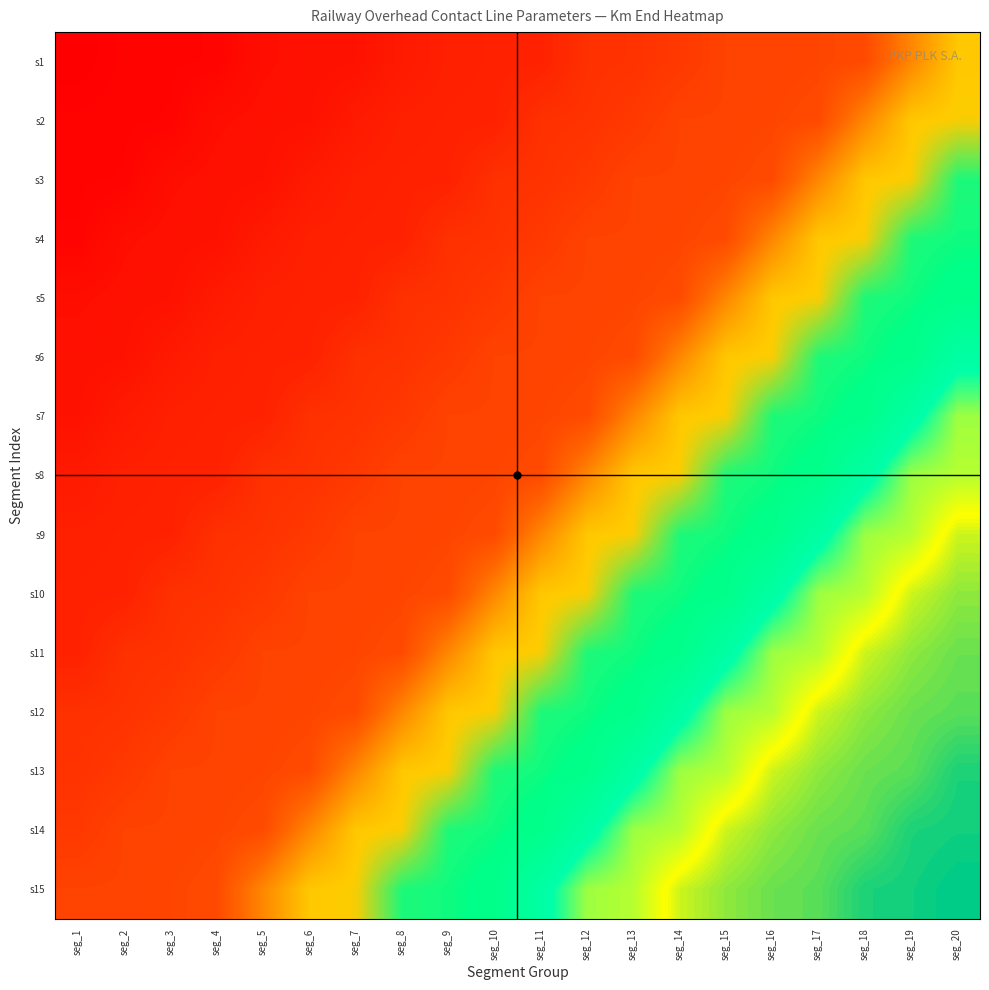

Reading left to right, list all the values displayed in this chart.

s1: seg_1=3.7	seg_2=6.6	seg_3=7.0	seg_4=7.5	seg_5=15.3	seg_6=17.4	seg_7=18.3	seg_8=24.4	seg_9=28.8	seg_10=29.7	seg_11=30.2	seg_12=41.8	seg_13=43.3	seg_14=48.0	seg_15=55.5	seg_16=55.8	seg_17=57.7	seg_18=61.5	seg_19=103.4	seg_20=143.0
s2: seg_1=6.6	seg_2=7.0	seg_3=7.5	seg_4=15.3	seg_5=17.4	seg_6=18.3	seg_7=24.4	seg_8=28.8	seg_9=29.7	seg_10=30.2	seg_11=41.8	seg_12=43.3	seg_13=48.0	seg_14=55.5	seg_15=55.8	seg_16=57.7	seg_17=61.5	seg_18=103.4	seg_19=143.0	seg_20=146.7
s3: seg_1=7.0	seg_2=7.5	seg_3=15.3	seg_4=17.4	seg_5=18.3	seg_6=24.4	seg_7=28.8	seg_8=29.7	seg_9=30.2	seg_10=41.8	seg_11=43.3	seg_12=48.0	seg_13=55.5	seg_14=55.8	seg_15=57.7	seg_16=61.5	seg_17=103.4	seg_18=143.0	seg_19=146.7	seg_20=187.1
s4: seg_1=7.5	seg_2=15.3	seg_3=17.4	seg_4=18.3	seg_5=24.4	seg_6=28.8	seg_7=29.7	seg_8=30.2	seg_9=41.8	seg_10=43.3	seg_11=48.0	seg_12=55.5	seg_13=55.8	seg_14=57.7	seg_15=61.5	seg_16=103.4	seg_17=143.0	seg_18=146.7	seg_19=187.1	seg_20=189.9
s5: seg_1=15.3	seg_2=17.4	seg_3=18.3	seg_4=24.4	seg_5=28.8	seg_6=29.7	seg_7=30.2	seg_8=41.8	seg_9=43.3	seg_10=48.0	seg_11=55.5	seg_12=55.8	seg_13=57.7	seg_14=61.5	seg_15=103.4	seg_16=143.0	seg_17=146.7	seg_18=187.1	seg_19=189.9	seg_20=195.5
s6: seg_1=17.4	seg_2=18.3	seg_3=24.4	seg_4=28.8	seg_5=29.7	seg_6=30.2	seg_7=41.8	seg_8=43.3	seg_9=48.0	seg_10=55.5	seg_11=55.8	seg_12=57.7	seg_13=61.5	seg_14=103.4	seg_15=143.0	seg_16=146.7	seg_17=187.1	seg_18=189.9	seg_19=195.5	seg_20=230.0
s7: seg_1=18.3	seg_2=24.4	seg_3=28.8	seg_4=29.7	seg_5=30.2	seg_6=41.8	seg_7=43.3	seg_8=48.0	seg_9=55.5	seg_10=55.8	seg_11=57.7	seg_12=61.5	seg_13=103.4	seg_14=143.0	seg_15=146.7	seg_16=187.1	seg_17=189.9	seg_18=195.5	seg_19=230.0	seg_20=268.5
s8: seg_1=24.4	seg_2=28.8	seg_3=29.7	seg_4=30.2	seg_5=41.8	seg_6=43.3	seg_7=48.0	seg_8=55.5	seg_9=55.8	seg_10=57.7	seg_11=61.5	seg_12=103.4	seg_13=143.0	seg_14=146.7	seg_15=187.1	seg_16=189.9	seg_17=195.5	seg_18=230.0	seg_19=268.5	seg_20=273.2
s9: seg_1=28.8	seg_2=29.7	seg_3=30.2	seg_4=41.8	seg_5=43.3	seg_6=48.0	seg_7=55.5	seg_8=55.8	seg_9=57.7	seg_10=61.5	seg_11=103.4	seg_12=143.0	seg_13=146.7	seg_14=187.1	seg_15=189.9	seg_16=195.5	seg_17=230.0	seg_18=268.5	seg_19=273.2	seg_20=292.9
s10: seg_1=29.7	seg_2=30.2	seg_3=41.8	seg_4=43.3	seg_5=48.0	seg_6=55.5	seg_7=55.8	seg_8=57.7	seg_9=61.5	seg_10=103.4	seg_11=143.0	seg_12=146.7	seg_13=187.1	seg_14=189.9	seg_15=195.5	seg_16=230.0	seg_17=268.5	seg_18=273.2	seg_19=292.9	seg_20=300.5
s11: seg_1=30.2	seg_2=41.8	seg_3=43.3	seg_4=48.0	seg_5=55.5	seg_6=55.8	seg_7=57.7	seg_8=61.5	seg_9=103.4	seg_10=143.0	seg_11=146.7	seg_12=187.1	seg_13=189.9	seg_14=195.5	seg_15=230.0	seg_16=268.5	seg_17=273.2	seg_18=292.9	seg_19=300.5	seg_20=305.0
s12: seg_1=41.8	seg_2=43.3	seg_3=48.0	seg_4=55.5	seg_5=55.8	seg_6=57.7	seg_7=61.5	seg_8=103.4	seg_9=143.0	seg_10=146.7	seg_11=187.1	seg_12=189.9	seg_13=195.5	seg_14=230.0	seg_15=268.5	seg_16=273.2	seg_17=292.9	seg_18=300.5	seg_19=305.0	seg_20=307.0
s13: seg_1=43.3	seg_2=48.0	seg_3=55.5	seg_4=55.8	seg_5=57.7	seg_6=61.5	seg_7=103.4	seg_8=143.0	seg_9=146.7	seg_10=187.1	seg_11=189.9	seg_12=195.5	seg_13=230.0	seg_14=268.5	seg_15=273.2	seg_16=292.9	seg_17=300.5	seg_18=305.0	seg_19=307.0	seg_20=314.7
s14: seg_1=48.0	seg_2=55.5	seg_3=55.8	seg_4=57.7	seg_5=61.5	seg_6=103.4	seg_7=143.0	seg_8=146.7	seg_9=187.1	seg_10=189.9	seg_11=195.5	seg_12=230.0	seg_13=268.5	seg_14=273.2	seg_15=292.9	seg_16=300.5	seg_17=305.0	seg_18=307.0	seg_19=314.7	seg_20=316.0
s15: seg_1=55.5	seg_2=55.8	seg_3=57.7	seg_4=61.5	seg_5=103.4	seg_6=143.0	seg_7=146.7	seg_8=187.1	seg_9=189.9	seg_10=195.5	seg_11=230.0	seg_12=268.5	seg_13=273.2	seg_14=292.9	seg_15=300.5	seg_16=305.0	seg_17=307.0	seg_18=314.7	seg_19=316.0	seg_20=318.6